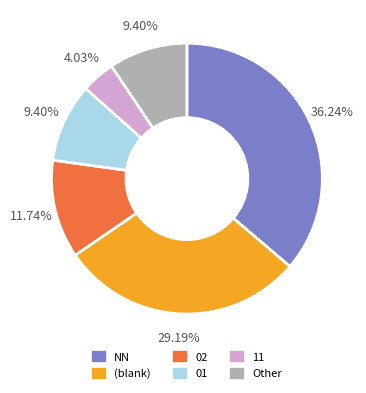

Is the sum of 01 and Other greater than half?

No